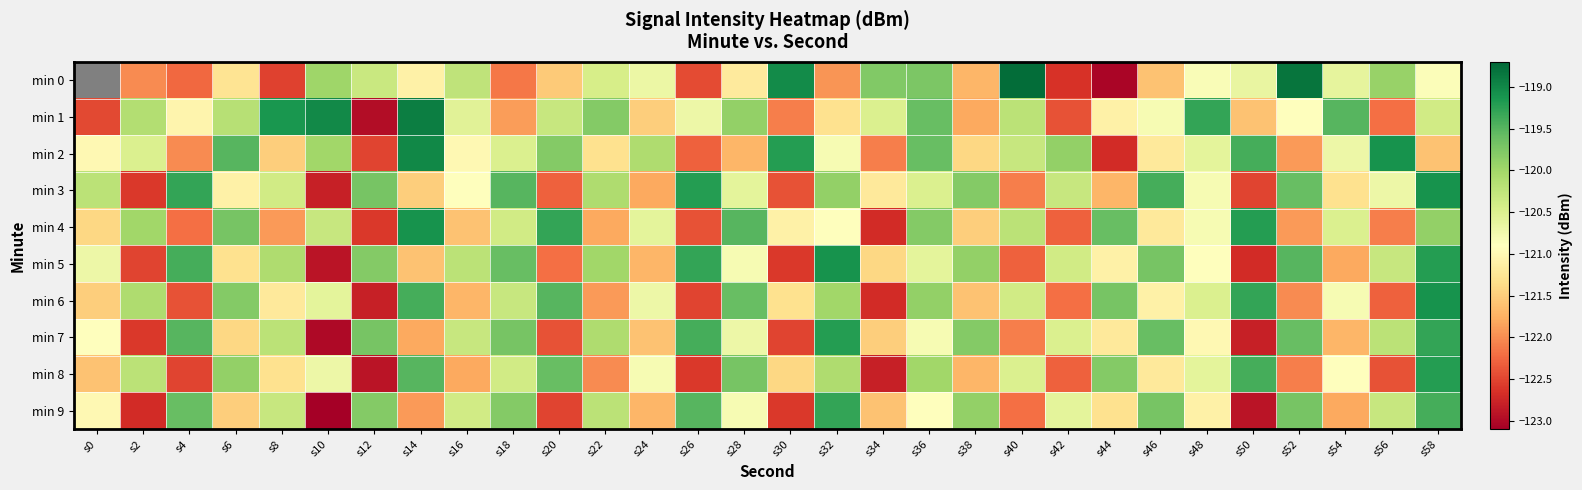

Rank the categories by min 9 value from lowest to highest.

s10, s50, s2, s30, s20, s40, s14, s54, s24, s34, s6, s44, s48, s0, s36, s28, s42, s16, s8, s56, s22, s38, s12, s18, s46, s52, s4, s26, s58, s32